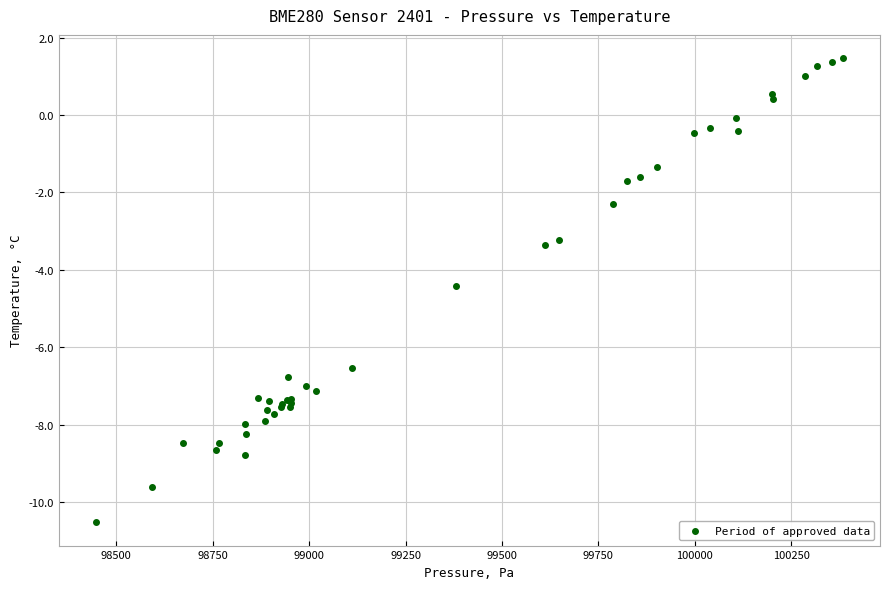

What Y value in the scatter plot is closest to -4?

-4.4